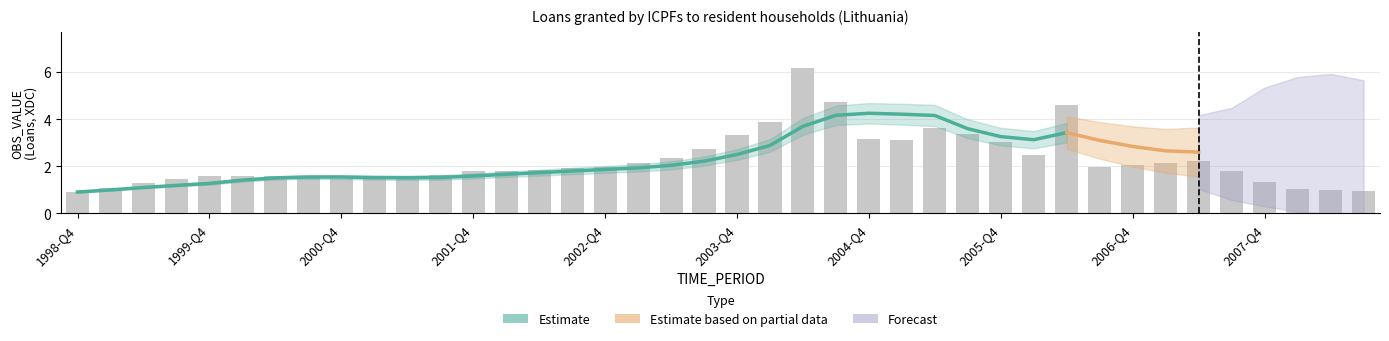

Reading left to right, extract all data points from this chart.

0.9	1.1	1.3	1.5	1.6	1.6	1.6	1.5	1.5	1.5	1.6	1.6	1.8	1.8	1.8	1.9	2.0	2.1	2.4	2.7	3.3	3.9	6.2	4.7	3.2	3.1	3.6	3.4	3.0	2.5	4.6	2.0	2.1	2.1	2.2	1.8	1.3	1.0	1.0	1.0